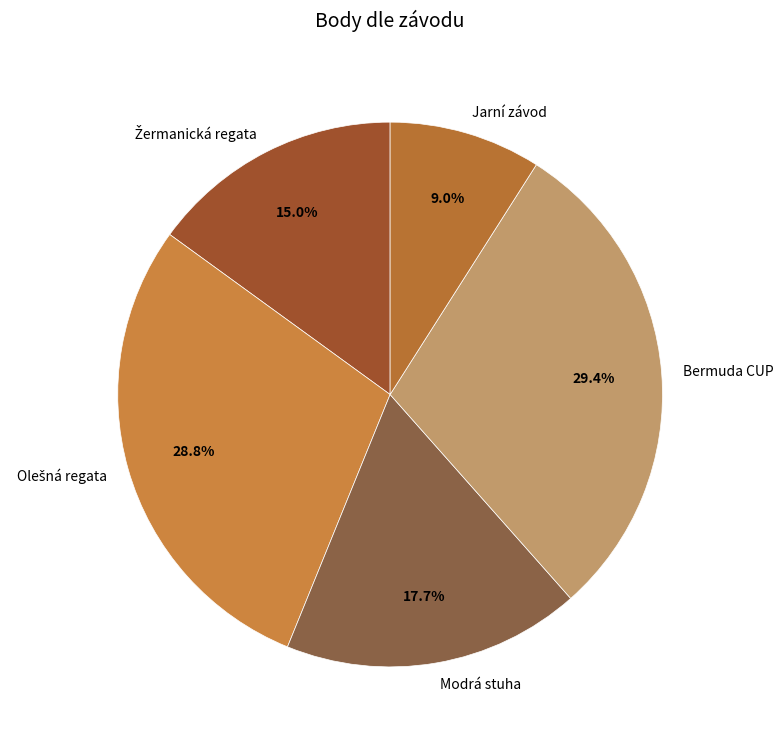

What is the ratio of the value at Modrá stuha to the value at Jarní závod?

2.0